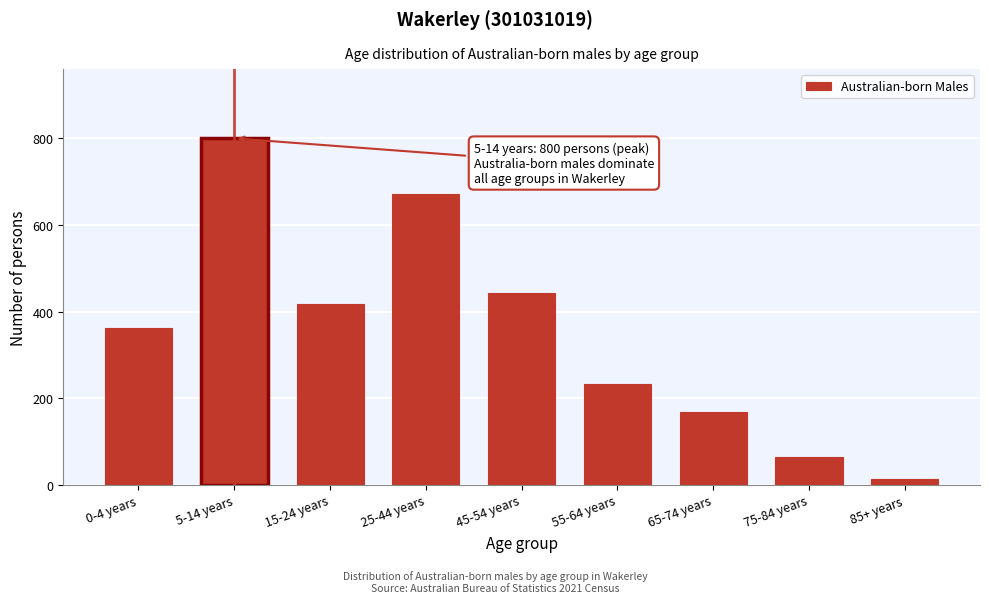

Reading left to right, transcribe all the data shown in this chart.

0-4 years=362	5-14 years=800	15-24 years=418	25-44 years=672	45-54 years=444	55-64 years=233	65-74 years=169	75-84 years=64	85+ years=13